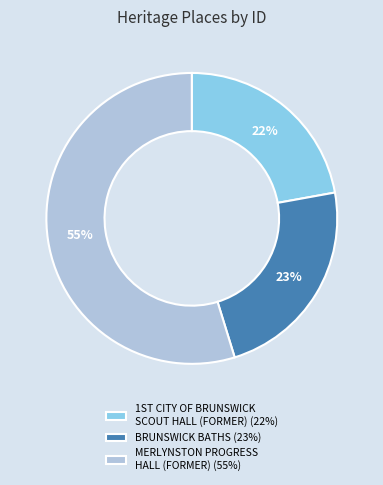

Rank the categories by value from highest to lowest.

MERLYNSTON PROGRESS HALL (FORMER), BRUNSWICK BATHS, 1ST CITY OF BRUNSWICK SCOUT HALL (FORMER)